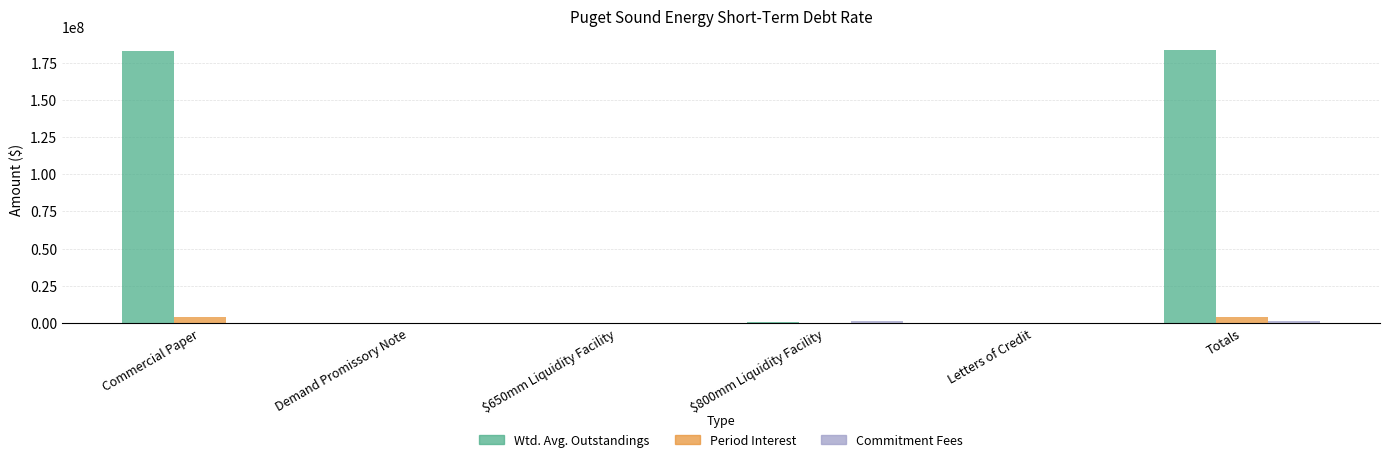

The Wtd. Avg. Outstandings series shows 0.0 at Demand Promissory Note. True or false?

True